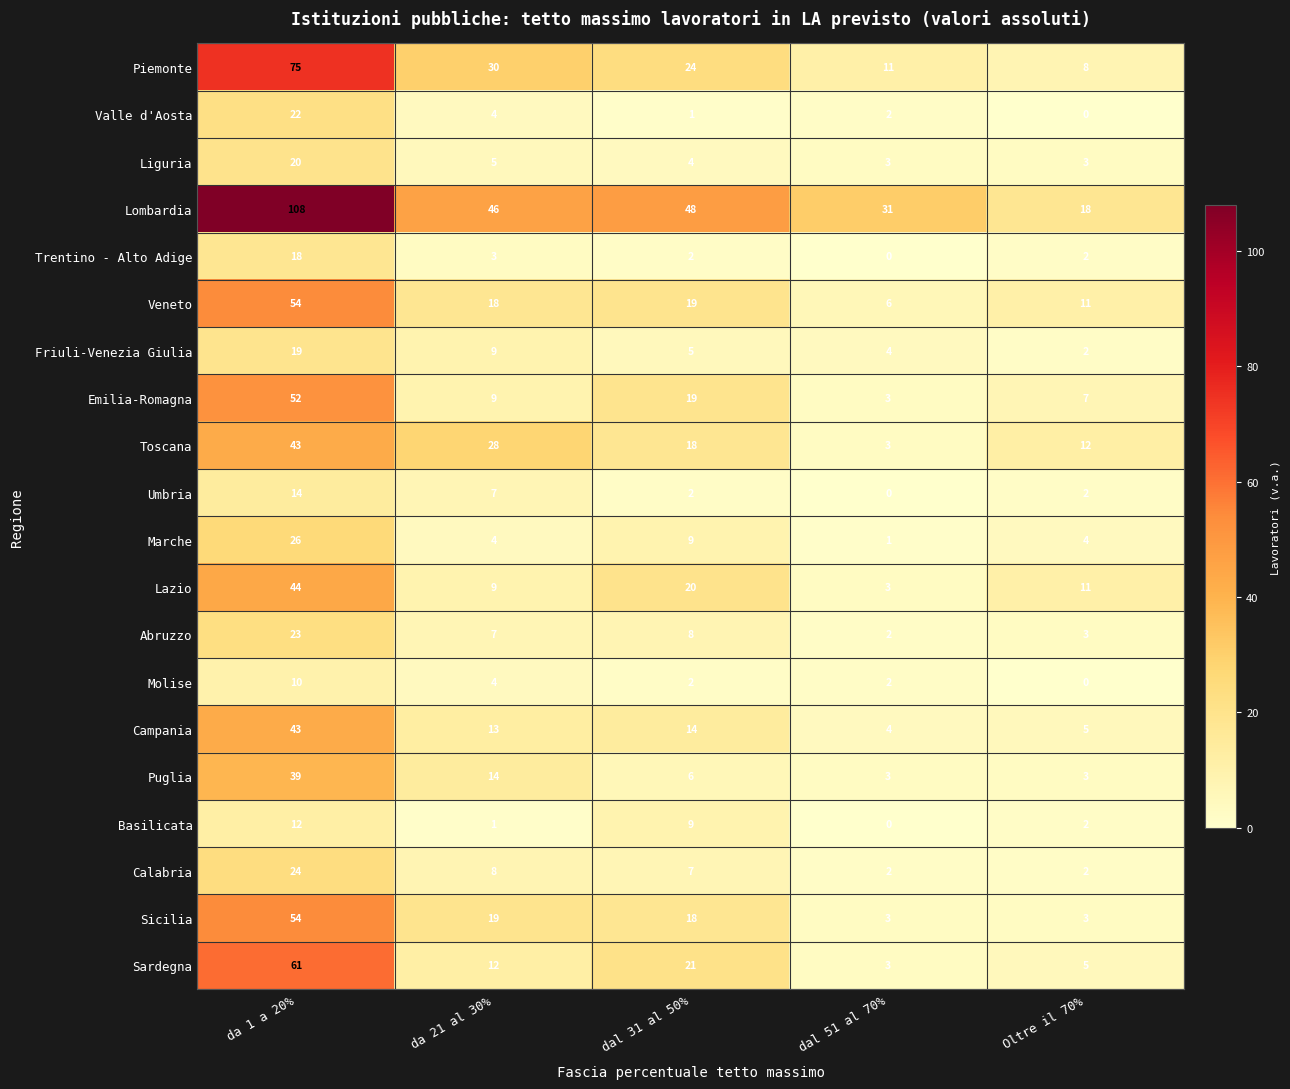

True or false: Sardegna has a value of 101 at da 1 a 20%.

False